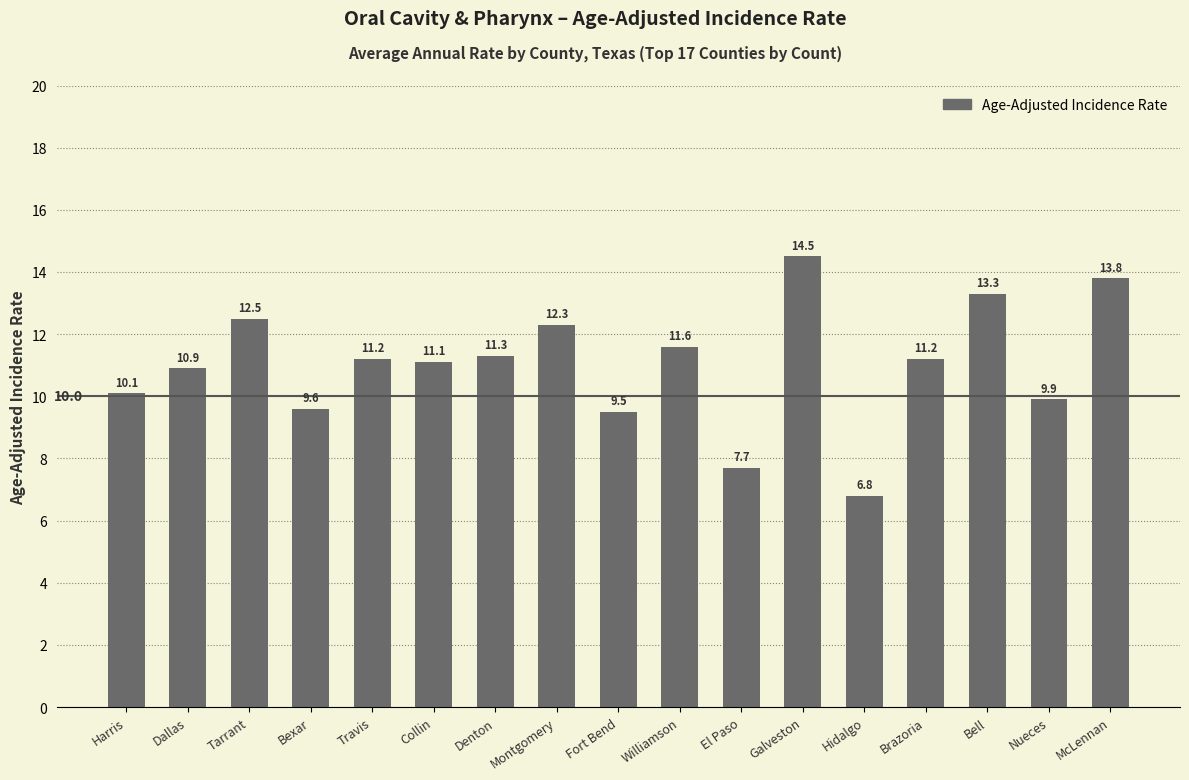

What is the ratio of the value at Collin to the value at Tarrant?

0.9